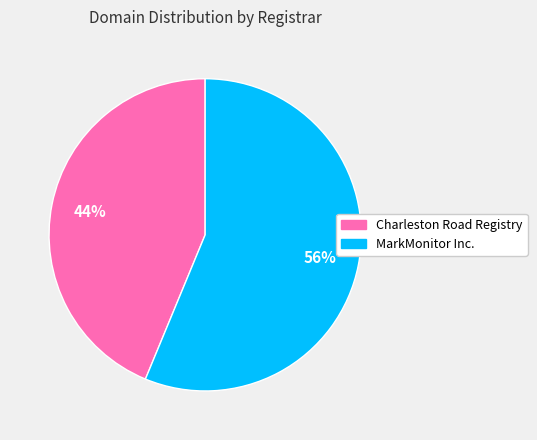

Which slice represents more than half of the pie?

MarkMonitor Inc.